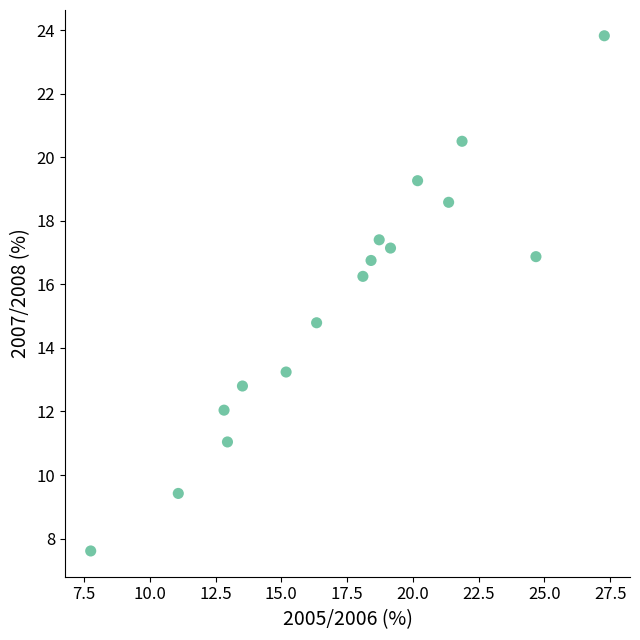

What Y value in the scatter plot is closest to 15?

14.8